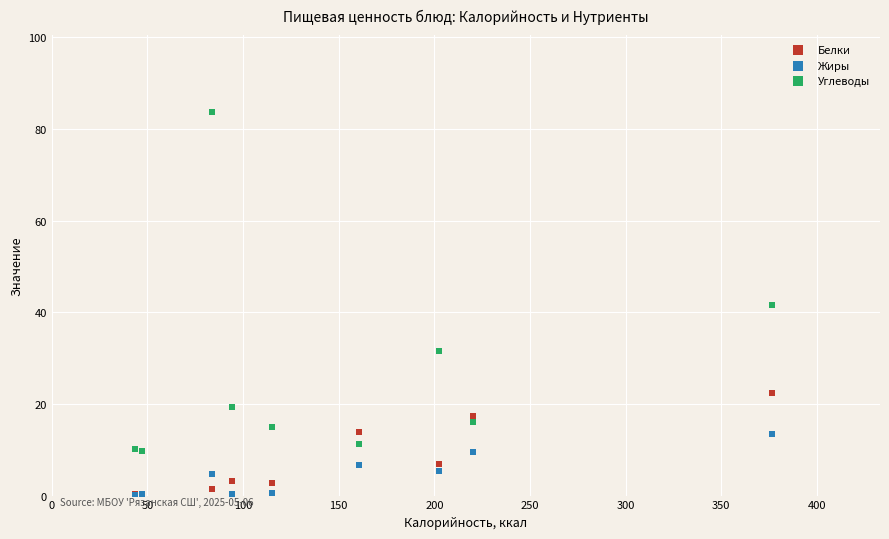

In the Углеводы series, what Y value is closest to 46?

41.5